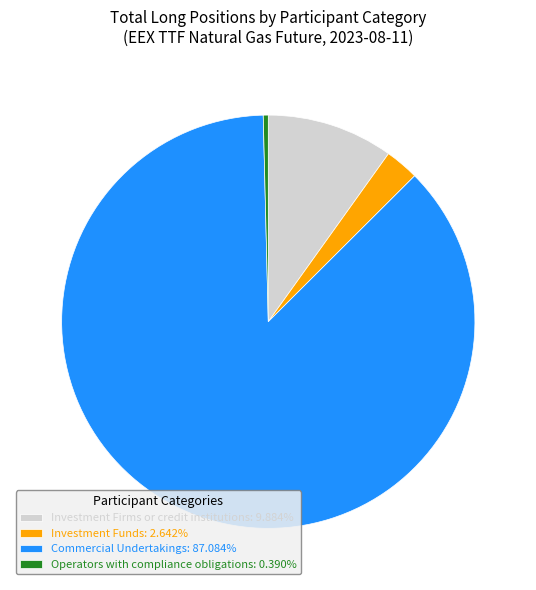

Does any single category account for the majority?

Yes